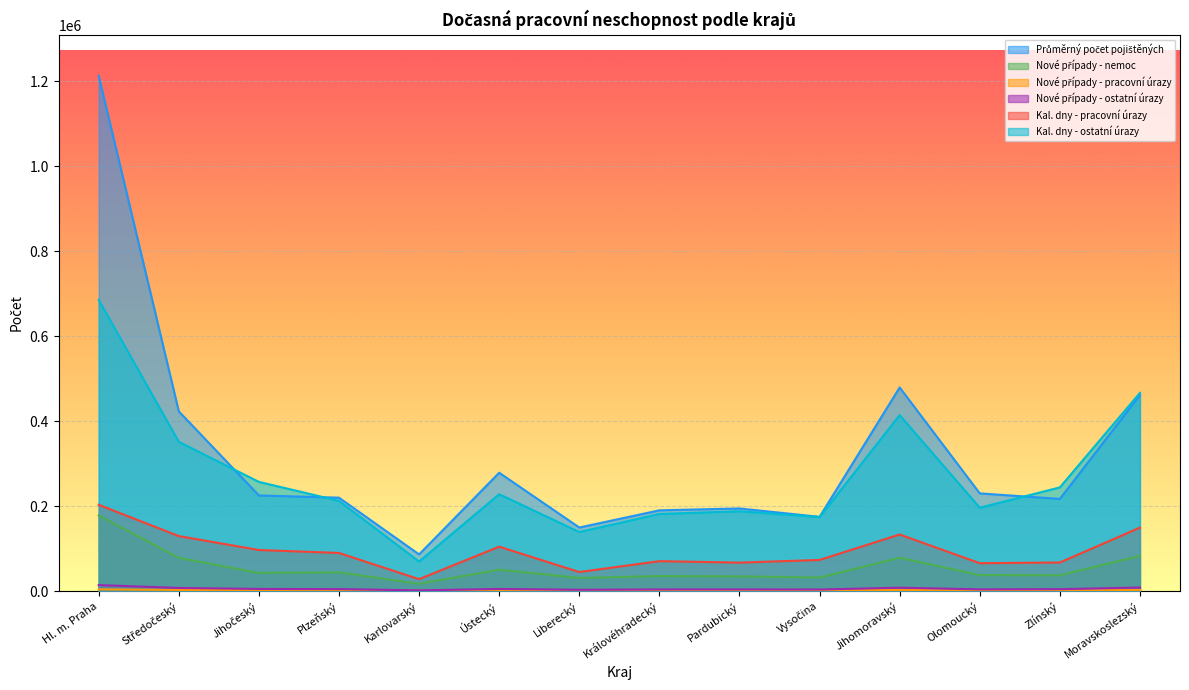

Is the value of Průměrný počet pojištěných at Karlovarský greater than the value of Nové případy - nemoc at Liberecký?

Yes